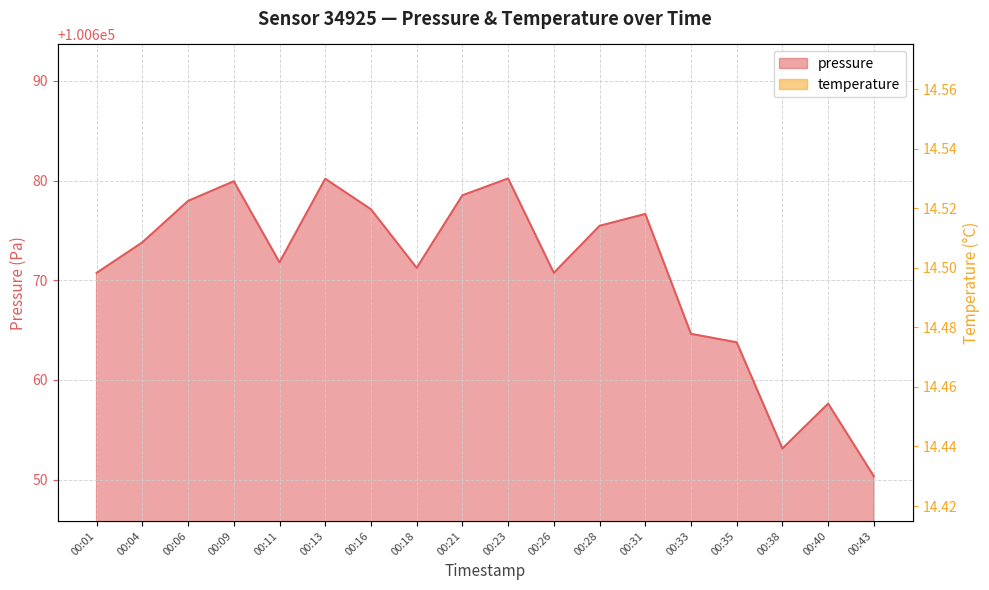

At 00:35, list the series in order from largest to smallest.

pressure, temperature